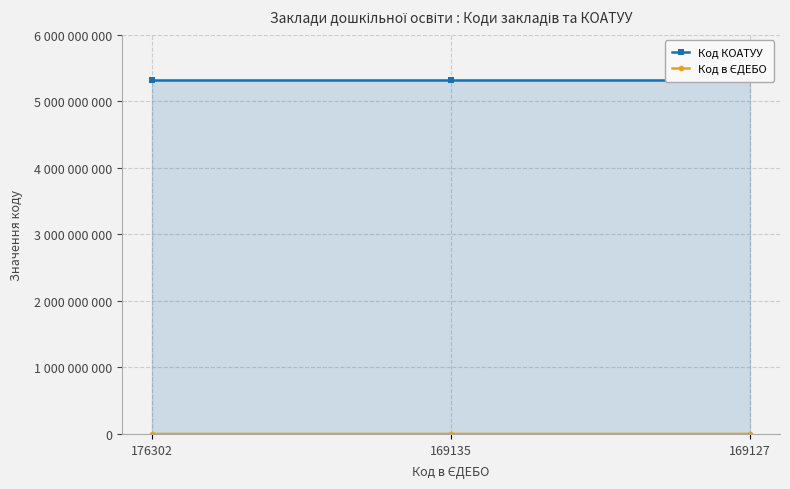

What is the difference between the highest and lowest values at 176302?

5320633798